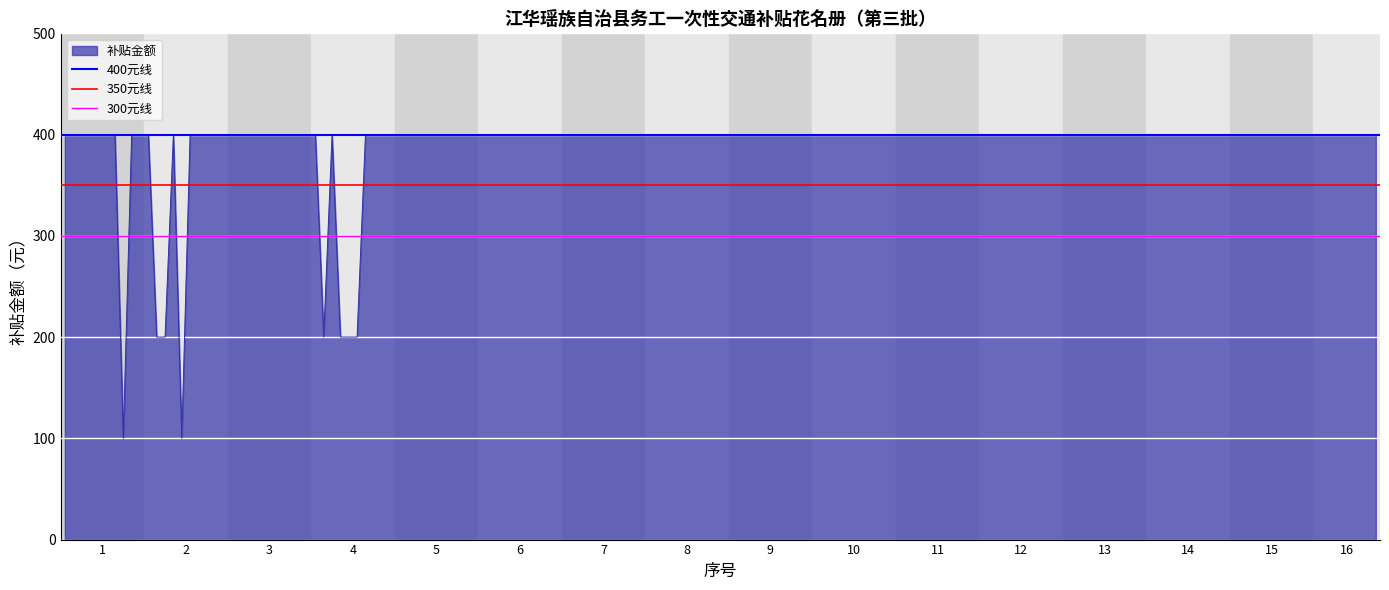

What is the sum of all 350元线 values?

700